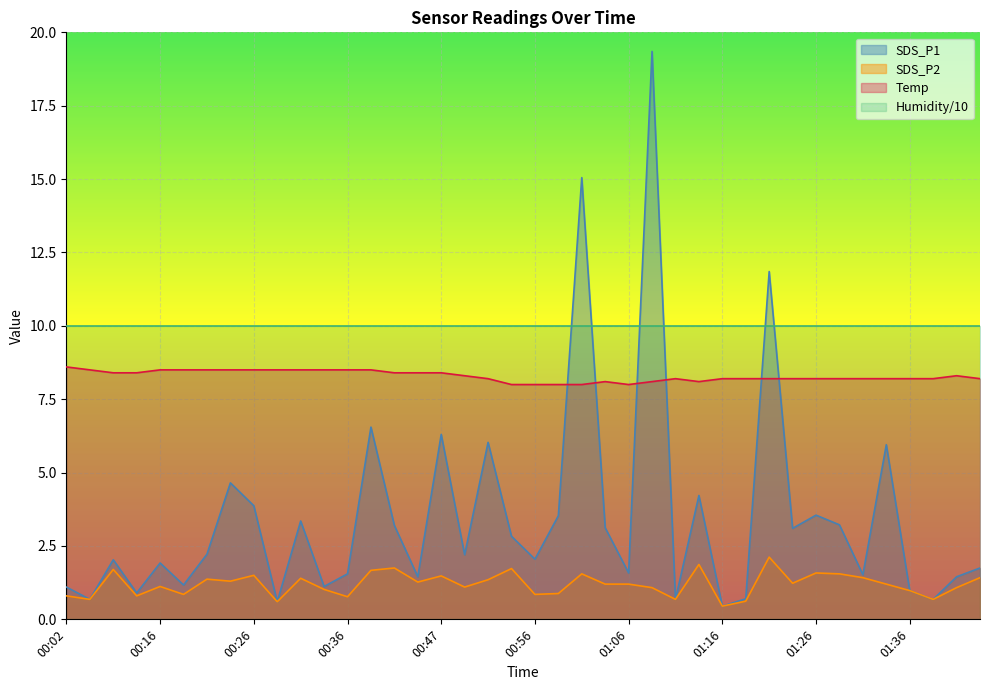

Which has a higher value, 00:31 or 01:09?

01:09